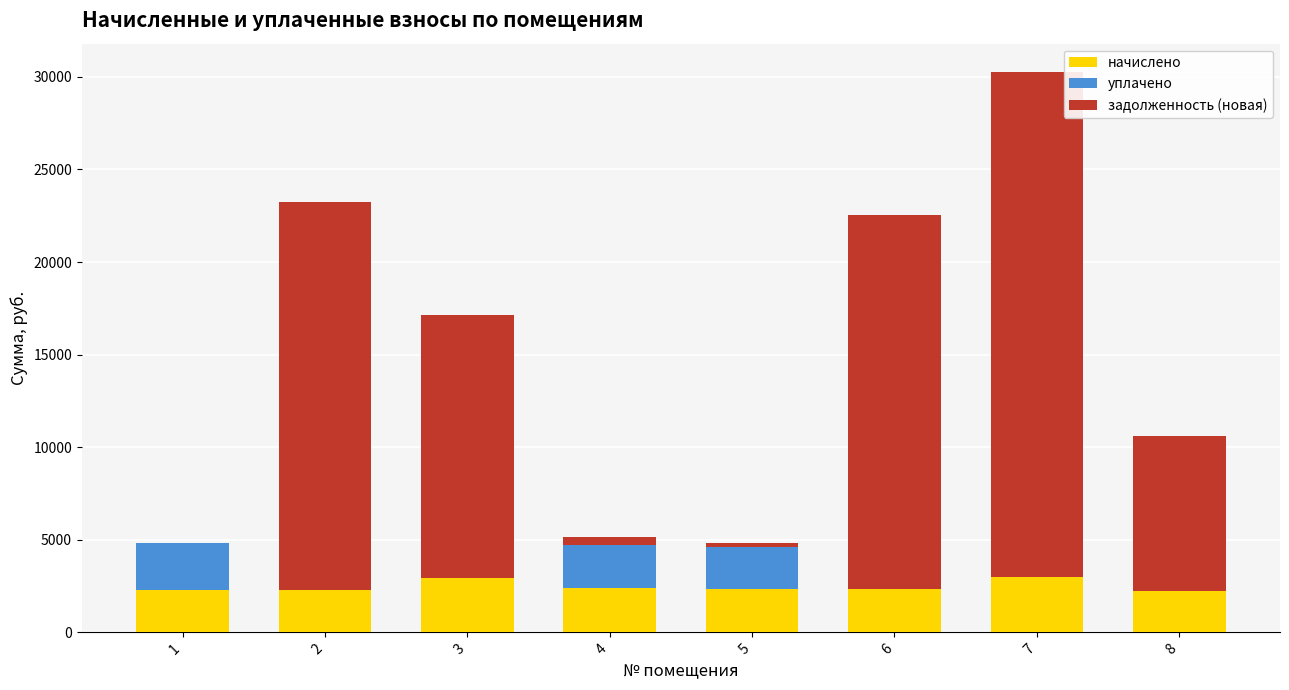

What is the sum of the начислено values at 2 and 3?

5227.3